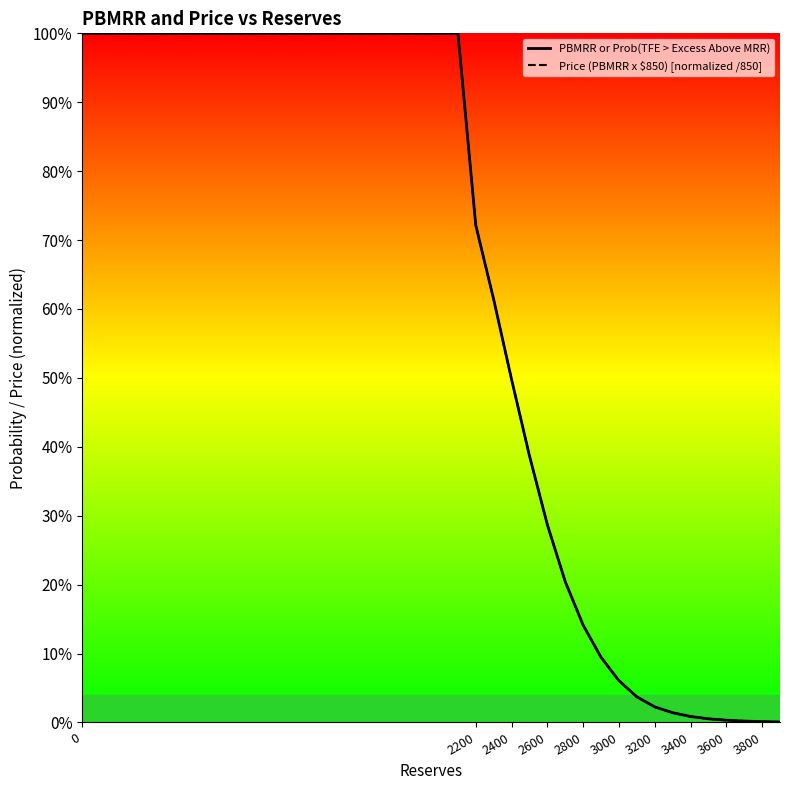

Rank the series by their maximum value, from highest to lowest.

PBMRR or Prob(TFE > Excess Above MRR), Price (PBMRR x $850) [normalized /850]